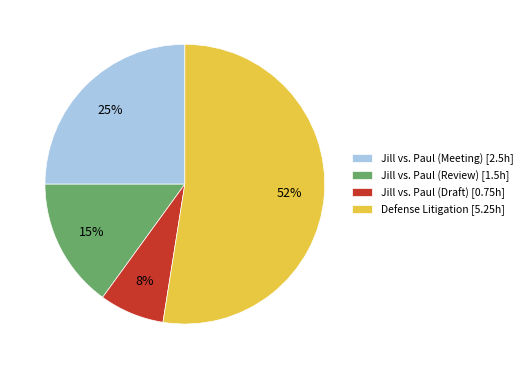

Count the number of slices in the pie.

4